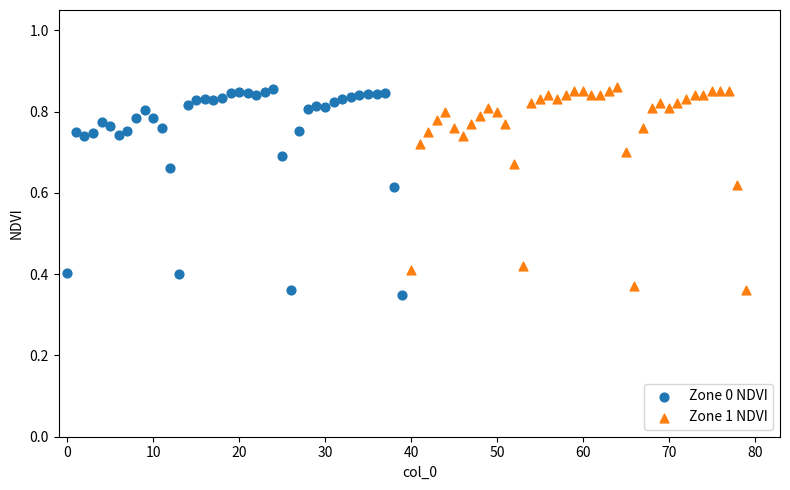

Which series contains the lowest Y value?

Zone 0 NDVI